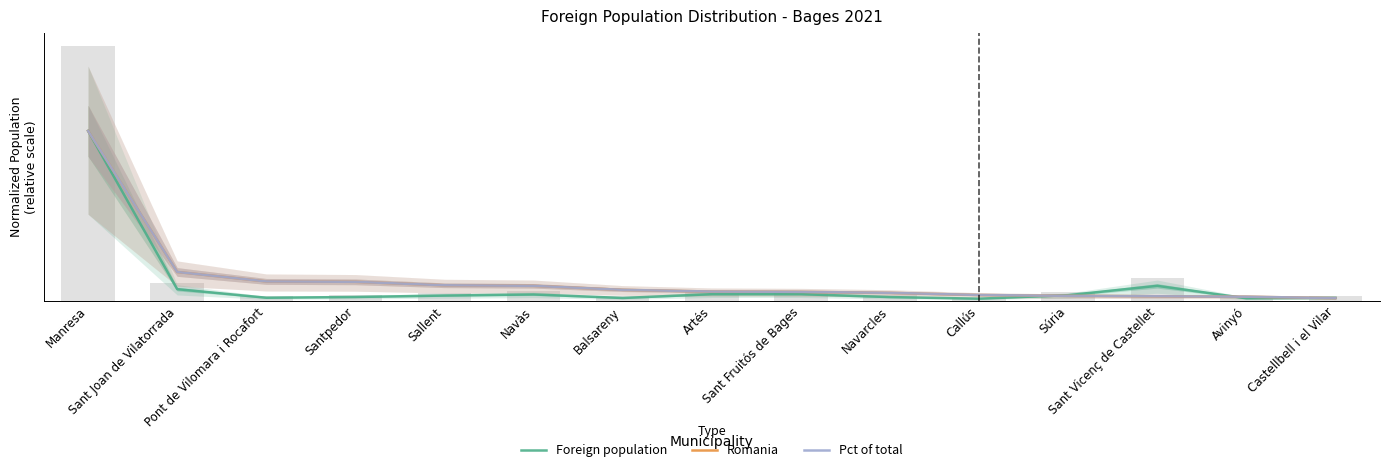

What is the difference between the highest and lowest values at Pont de Vilomara i Rocafort?

0.1